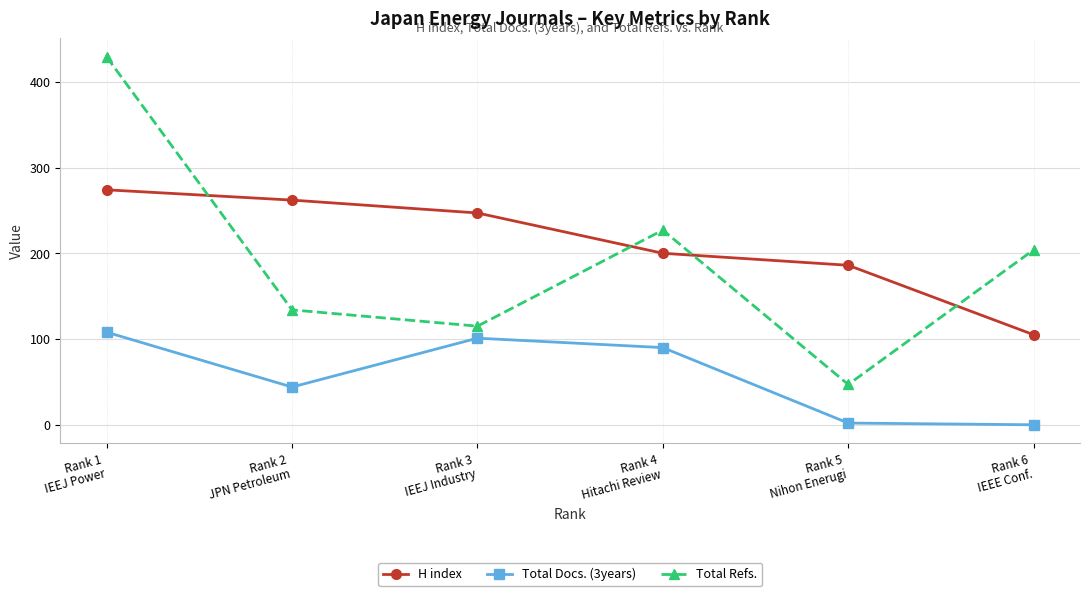

After their last crossing, which series has the higher values: H index or Total Refs.?

Total Refs.